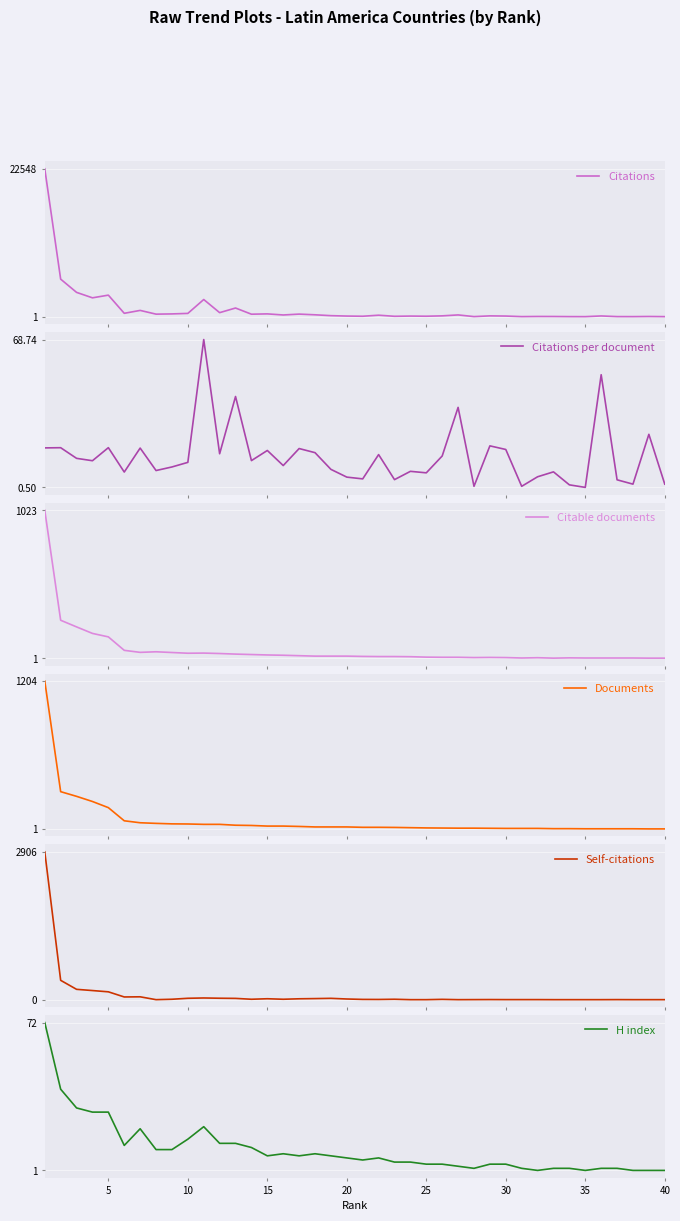

Reading right to left, what are all the values shown in this chart?

Citations: 2.0	25.0	4.0	8.0	105.0	1.0	5.0	23.0	27.0	5.0	90.0	118.0	7.0	262.0	120.0	65.0	87.0	53.0	219.0	62.0	89.0	150.0	281.0	387.0	254.0	421.0	373.0	1316.0	609.0	2612.0	494.0	417.0	381.0	951.0	508.0	3279.0	2870.0	3701.0	5720.0	22548.0
Citations per document: 2.0	25.0	2.0	4.0	52.5	0.5	1.7	7.7	5.4	1.0	18.0	19.7	1.0	37.4	15.0	7.2	7.9	4.1	15.6	4.4	5.2	8.8	16.5	18.4	10.6	17.5	12.9	42.5	16.0	68.7	12.1	9.9	8.3	18.6	7.6	18.8	12.8	13.9	18.8	18.7
Citable documents: 1.0	1.0	2.0	2.0	2.0	2.0	3.0	1.0	4.0	2.0	5.0	6.0	5.0	7.0	7.0	8.0	11.0	12.0	12.0	13.0	15.0	15.0	15.0	18.0	21.0	23.0	26.0	29.0	33.0	36.0	35.0	40.0	45.0	41.0	55.0	148.0	172.0	217.0	263.0	1023.0
Documents: 1.0	1.0	2.0	2.0	2.0	2.0	3.0	3.0	5.0	5.0	5.0	6.0	7.0	7.0	8.0	9.0	11.0	13.0	14.0	14.0	17.0	17.0	17.0	21.0	24.0	24.0	29.0	31.0	38.0	38.0	41.0	42.0	46.0	51.0	67.0	174.0	224.0	266.0	304.0	1204.0
Self-citations: 0.0	0.0	0.0	1.0	0.0	0.0	0.0	0.0	1.0	1.0	1.0	2.0	1.0	0.0	6.0	0.0	0.0	8.0	4.0	5.0	13.0	26.0	21.0	17.0	8.0	18.0	8.0	25.0	28.0	33.0	27.0	8.0	0.0	56.0	53.0	154.0	179.0	203.0	380.0	2906.0
H index: 1.0	1.0	1.0	2.0	2.0	1.0	2.0	2.0	1.0	2.0	4.0	4.0	2.0	3.0	4.0	4.0	5.0	5.0	7.0	6.0	7.0	8.0	9.0	8.0	9.0	8.0	12.0	14.0	14.0	22.0	16.0	11.0	11.0	21.0	13.0	29.0	29.0	31.0	40.0	72.0